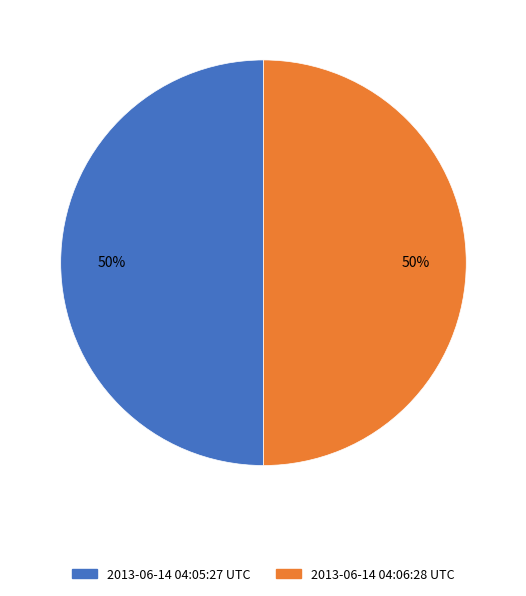

How many segments does this pie chart have?

2